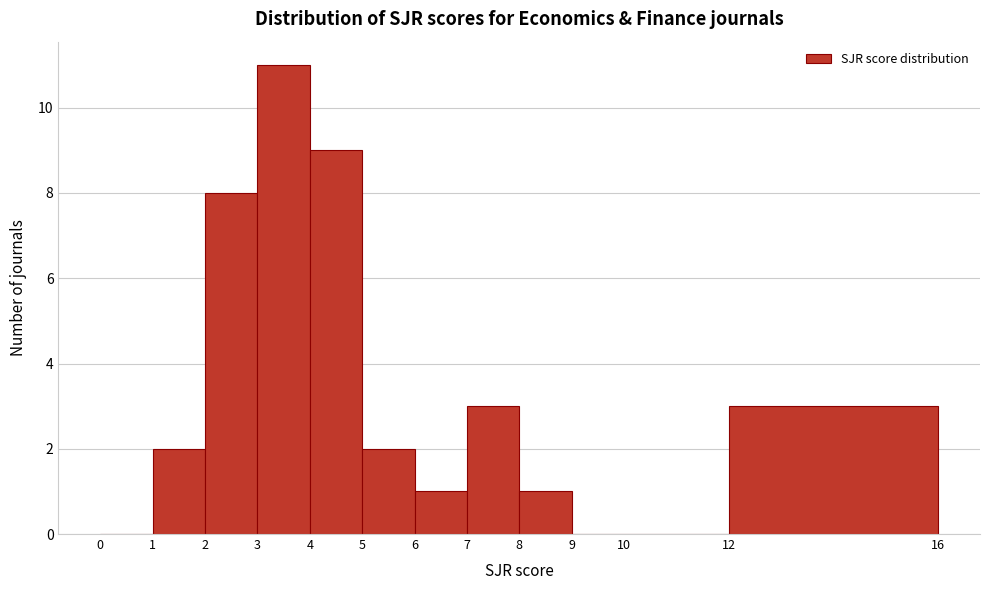

What is the height of the bar covering 8 to 9 on the x-axis? The values are not printed on the chart, so give them approximately, as read against the axis.

1